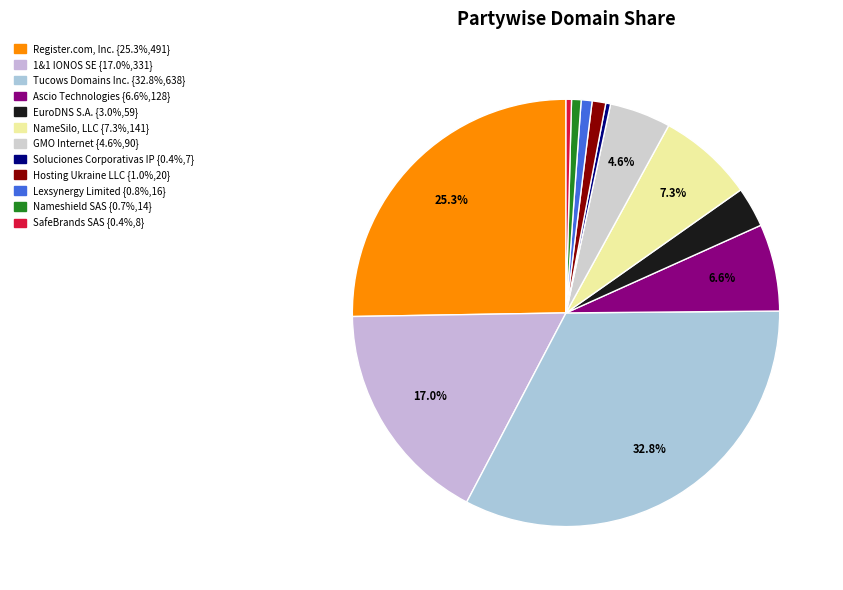

Combined, do Ascio Technologies and NameSilo, LLC account for over 50%?

No